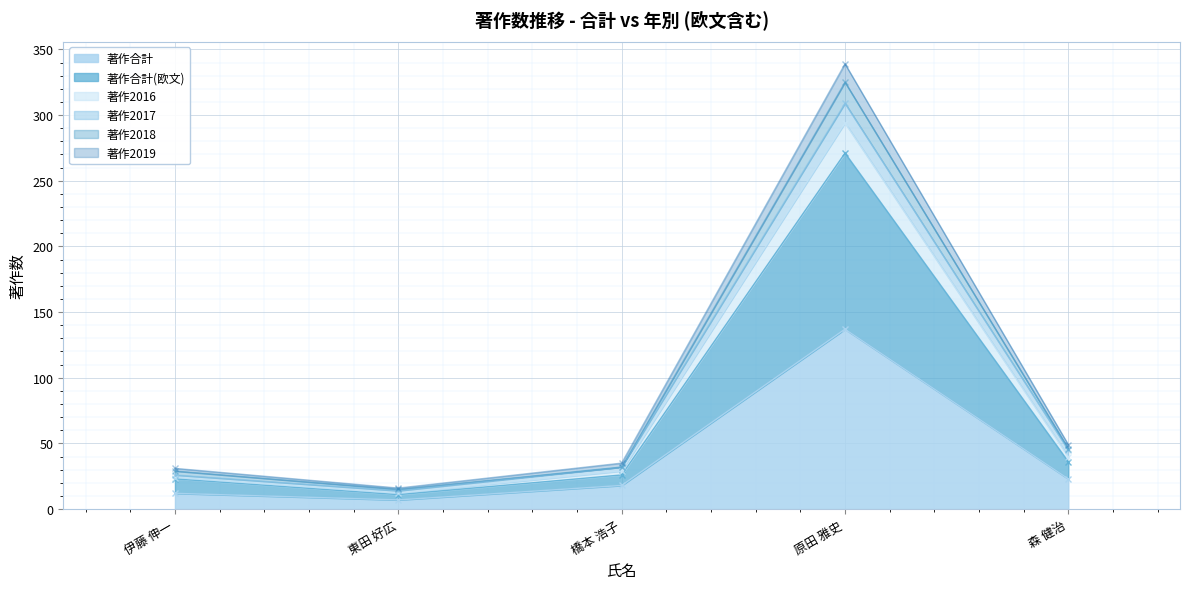

At which label does 著作合計 first exceed 18?

原田 雅史